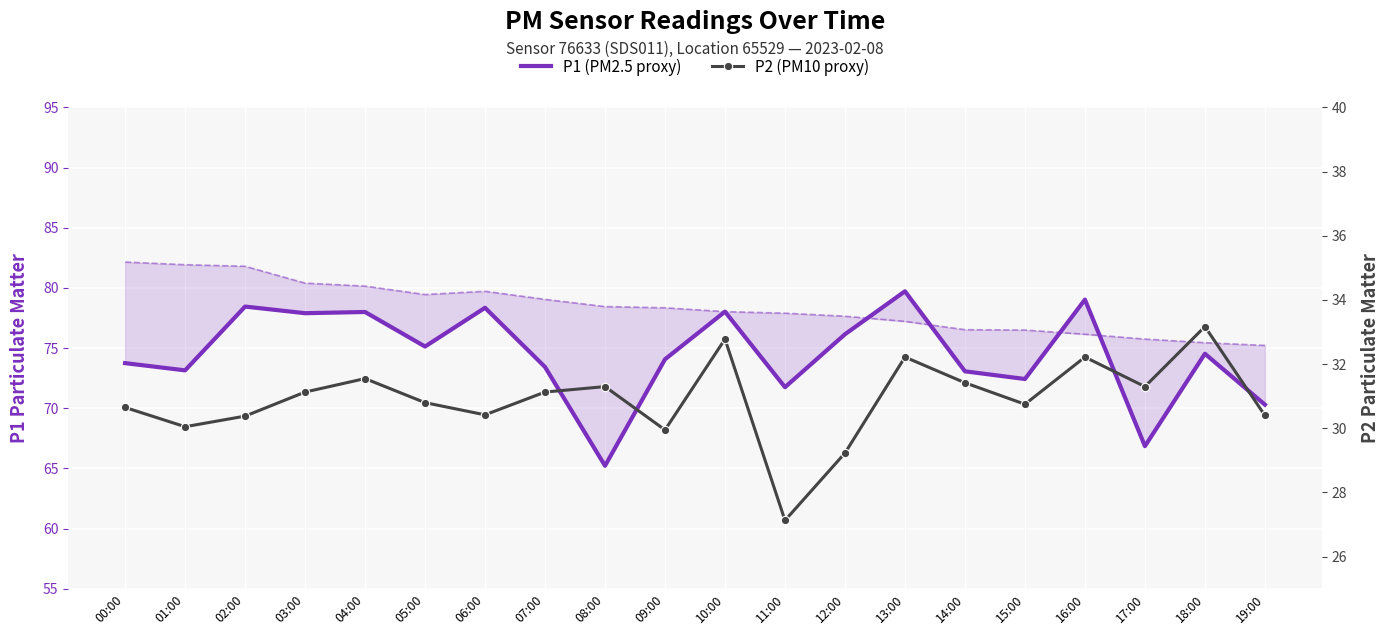

Which category has the highest value across all series?

13:00